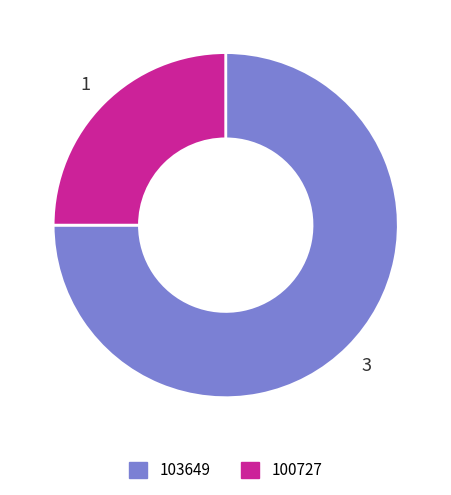

Does 100727 account for over 50% of the chart?

No